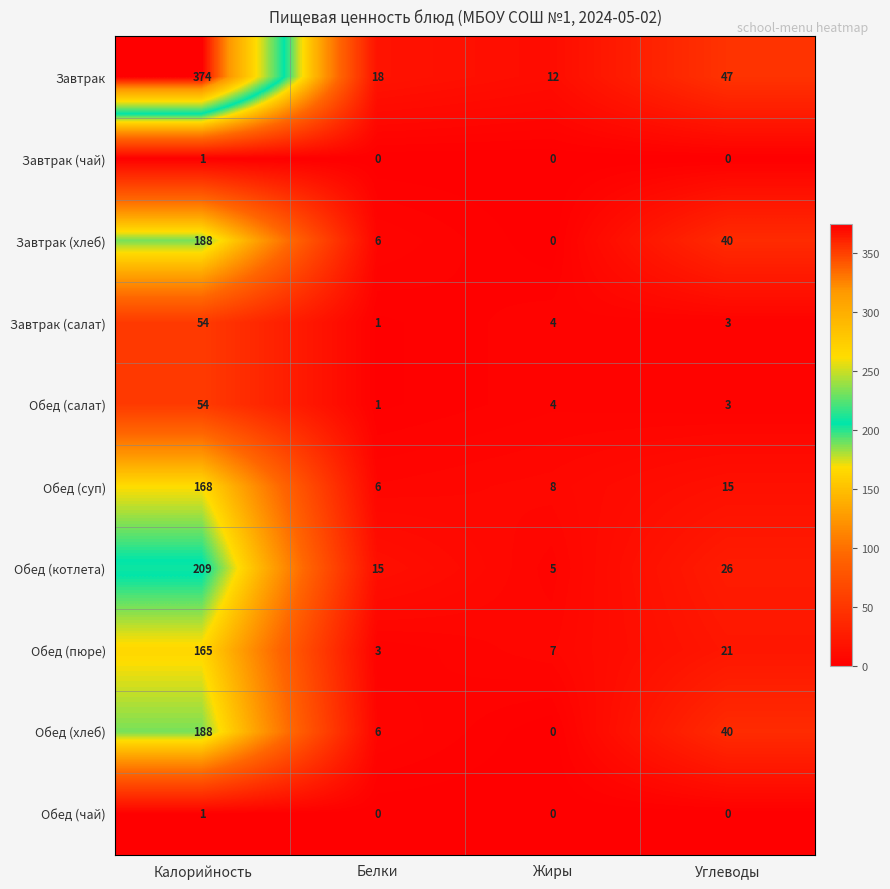

What is the total value across all series at Калорийность?

1402